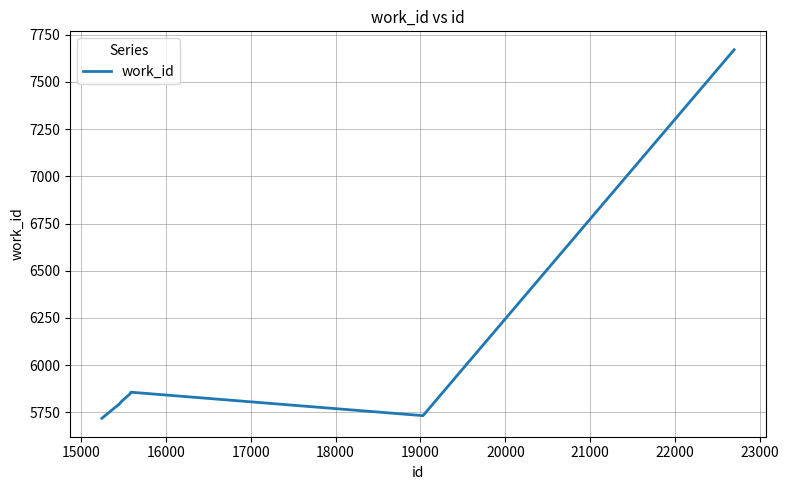

What is the difference between the maximum and minimum values?

1951